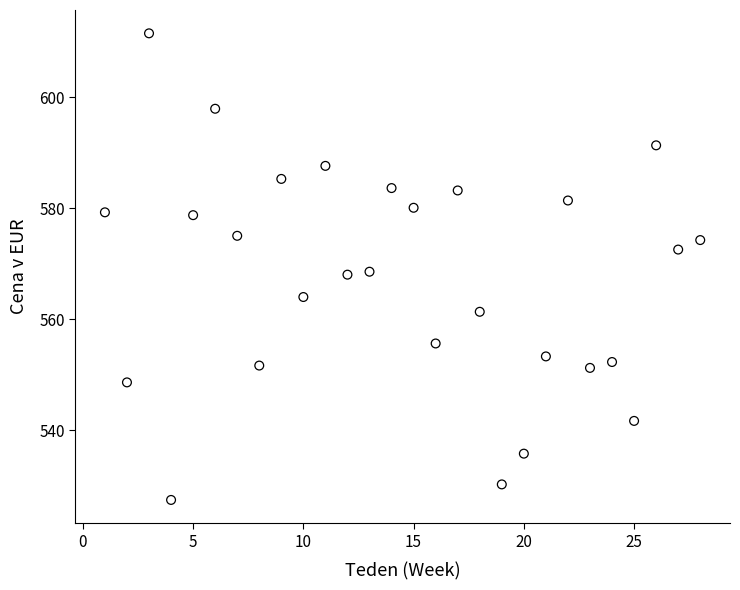

What is the range of Y values (max minus min)?

84.1